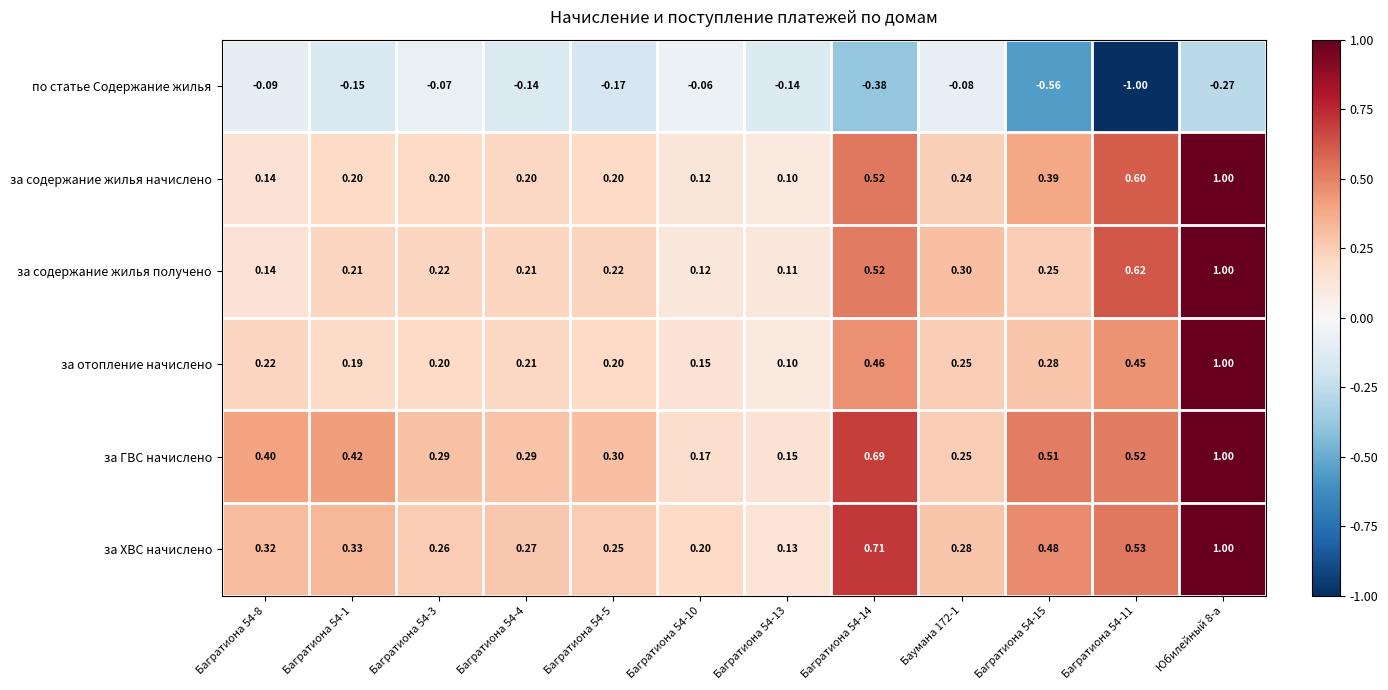

Which series has the largest range (max minus min)?

по статье Содержание жилья